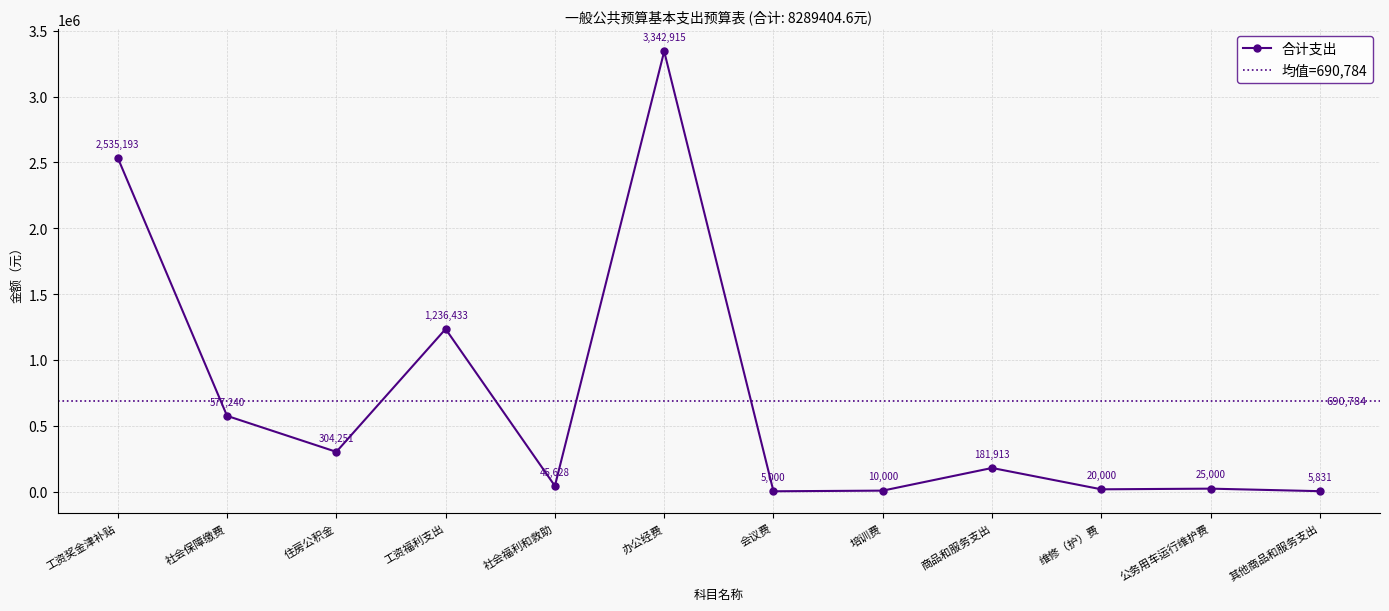

Read the 公用经费 value at 其他商品和服务支出.

5830.5